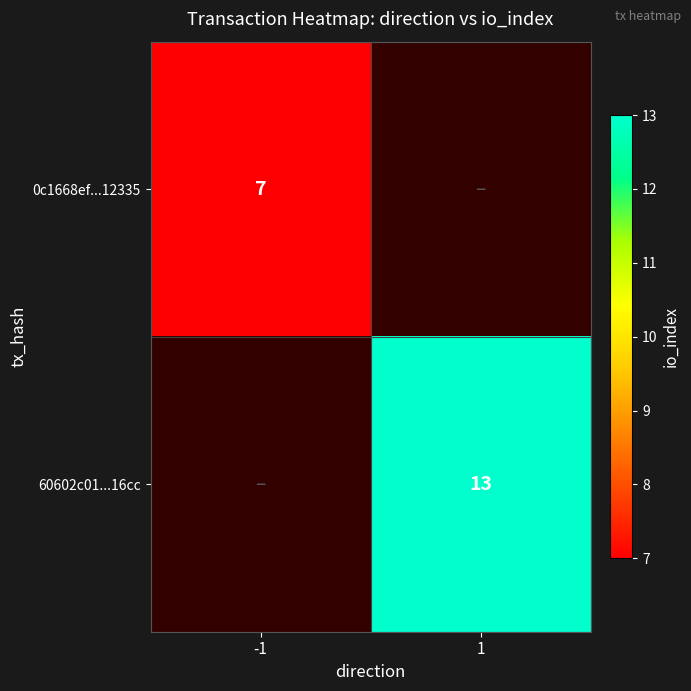

The 60602c01...16cc series shows 21 at 1. True or false?

False